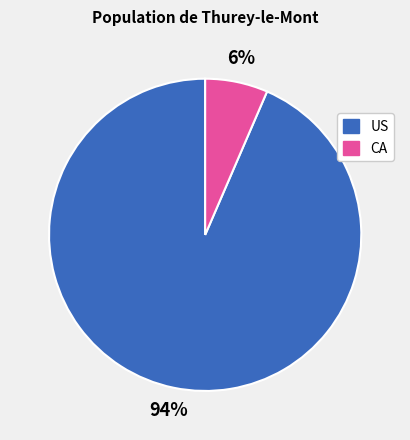

To the nearest percent, what is the average slice percentage?

50%